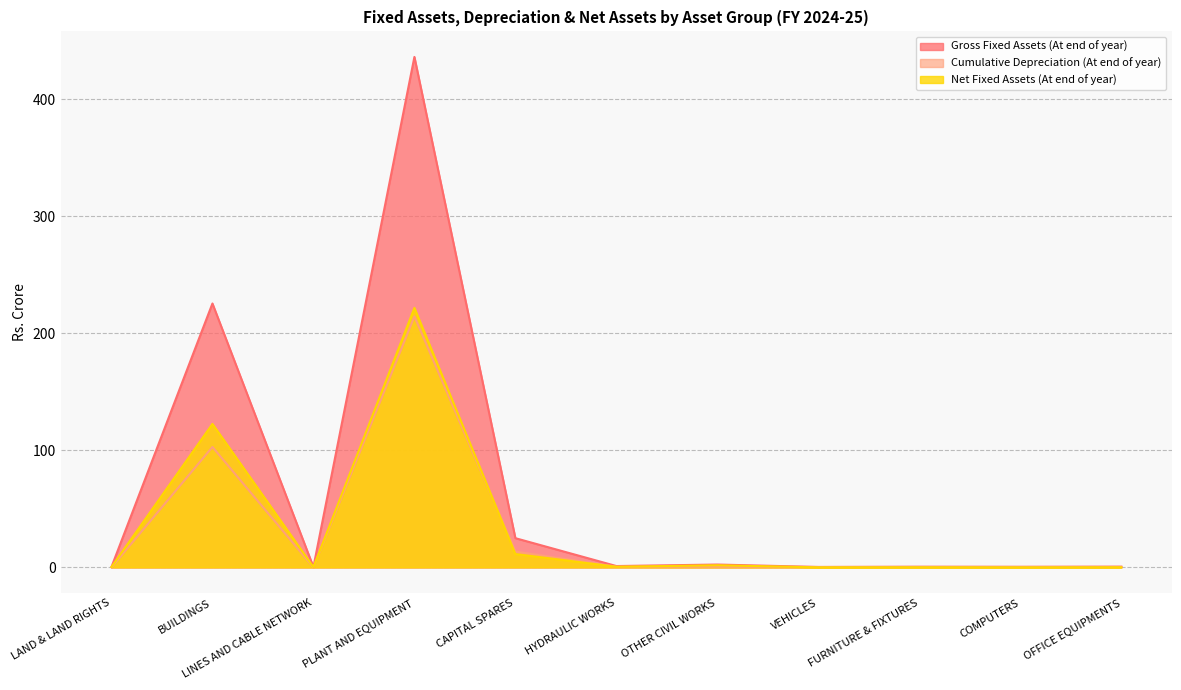

What is the value of the Gross Fixed Assets (At end of year) point at the 3rd from the left?

0.3